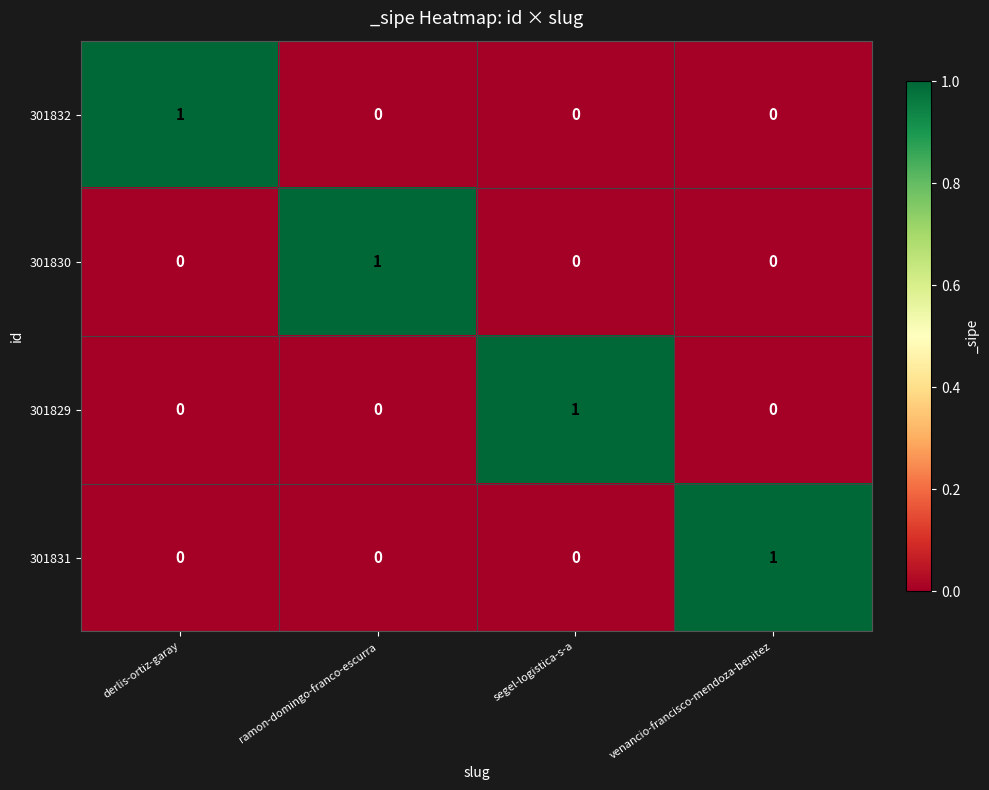

Is it true that 301830 equals 0 at derlis-ortiz-garay?

True